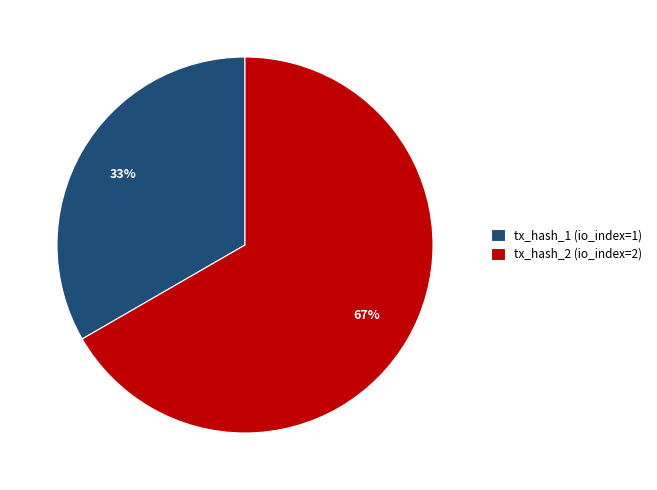

Rank the categories by value from lowest to highest.

tx_hash_1 (io_index=1), tx_hash_2 (io_index=2)